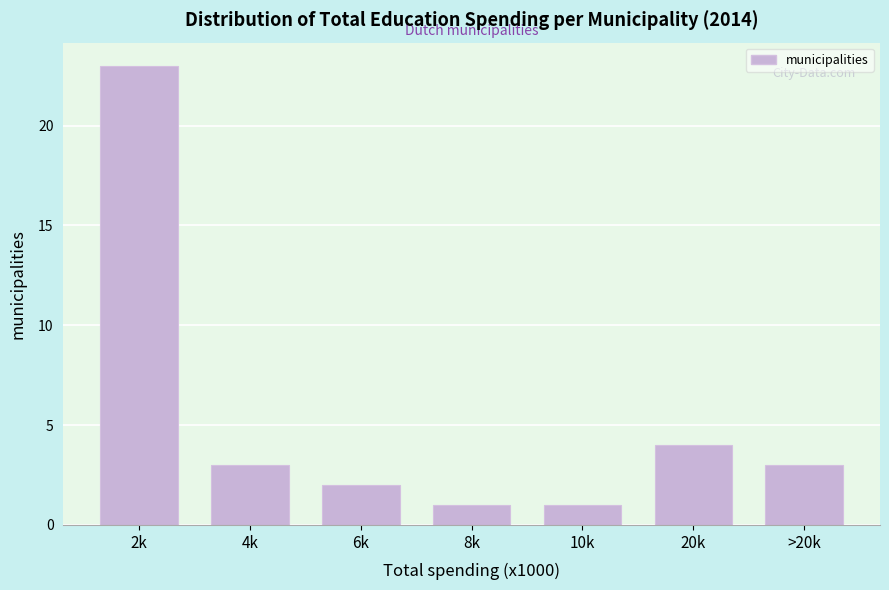

Reading left to right, what are all the values shown in this chart?

23	3	2	1	1	4	3